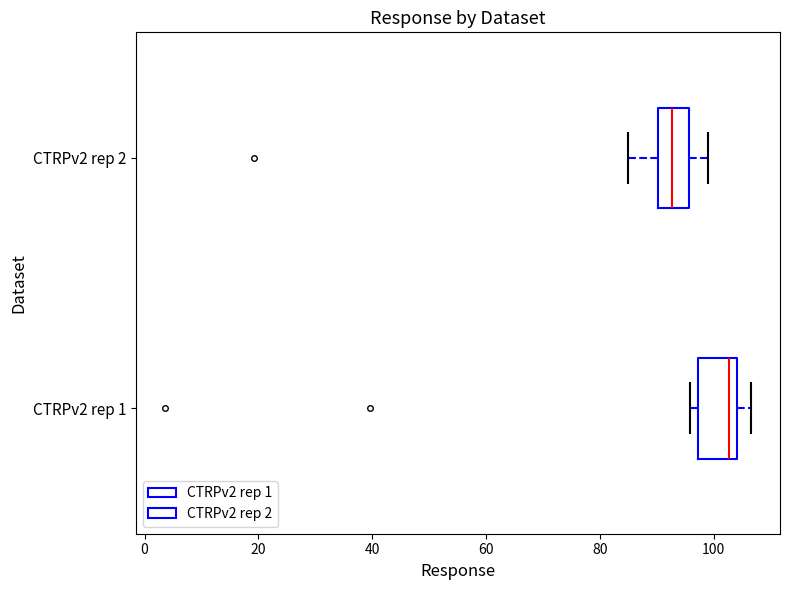

Reading bottom to top, read every box against the x-axis: the position of its median line, the range the box covers, and the ends of its whiskers. The values are not printed on the chart, so give them approximately, as read against the axis.

CTRPv2 rep 1: median 102, box 98 to 104, whiskers 96 to 106
CTRPv2 rep 2: median 92, box 90 to 96, whiskers 84 to 98